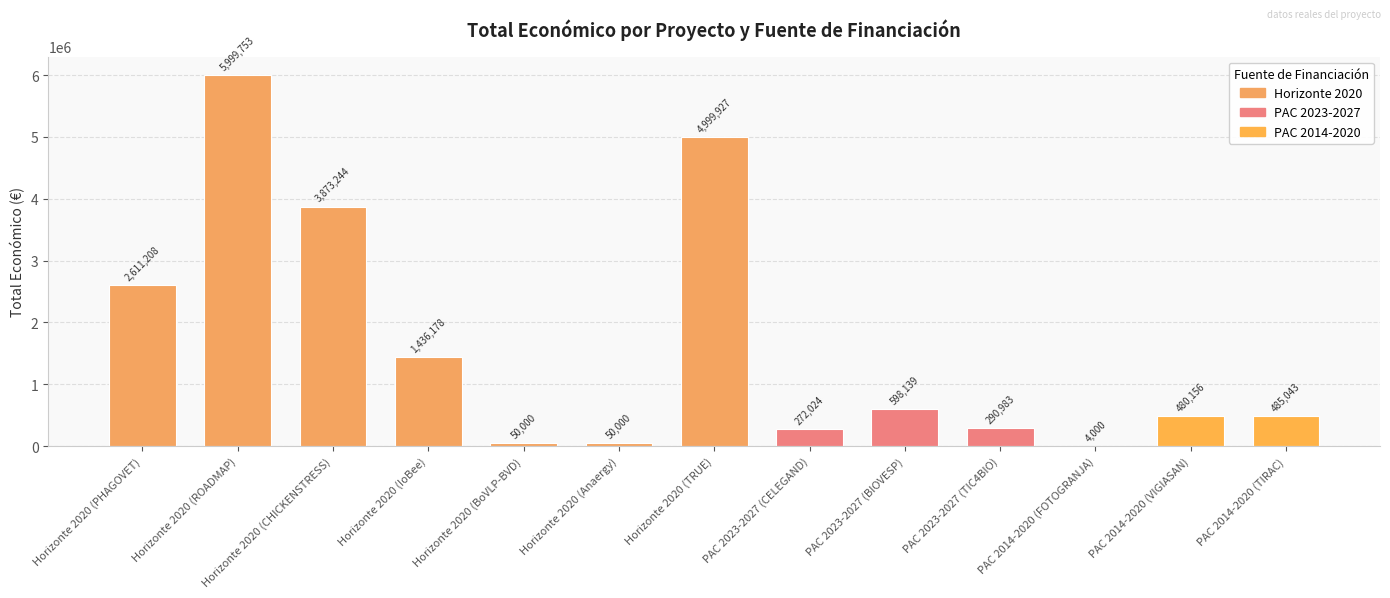

What is the sum of all values?

21150655